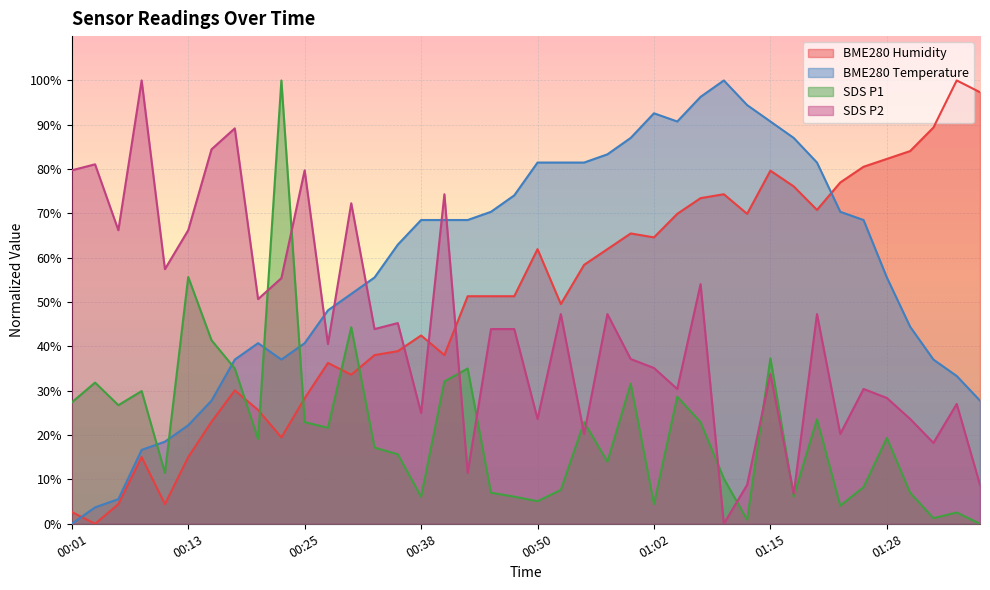

How many categories are shown in the chart?

40